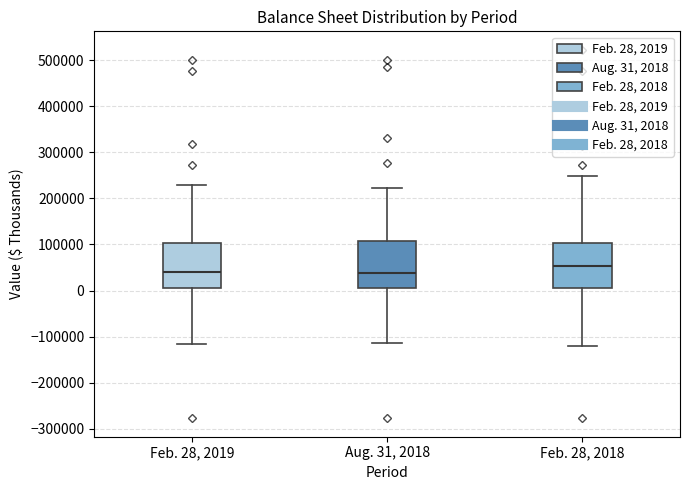

Where is the lower edge of the box for Feb. 28, 2018 on the y-axis? The values are not printed on the chart, so give them approximately, as read against the axis.

10000